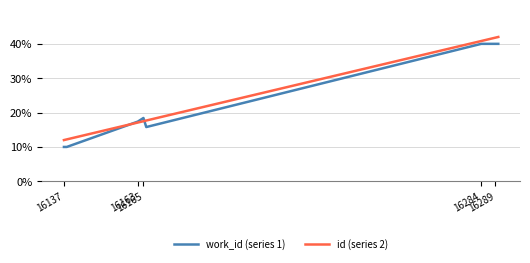

Where is work_id (series 1) nearest to the value 0?

16137